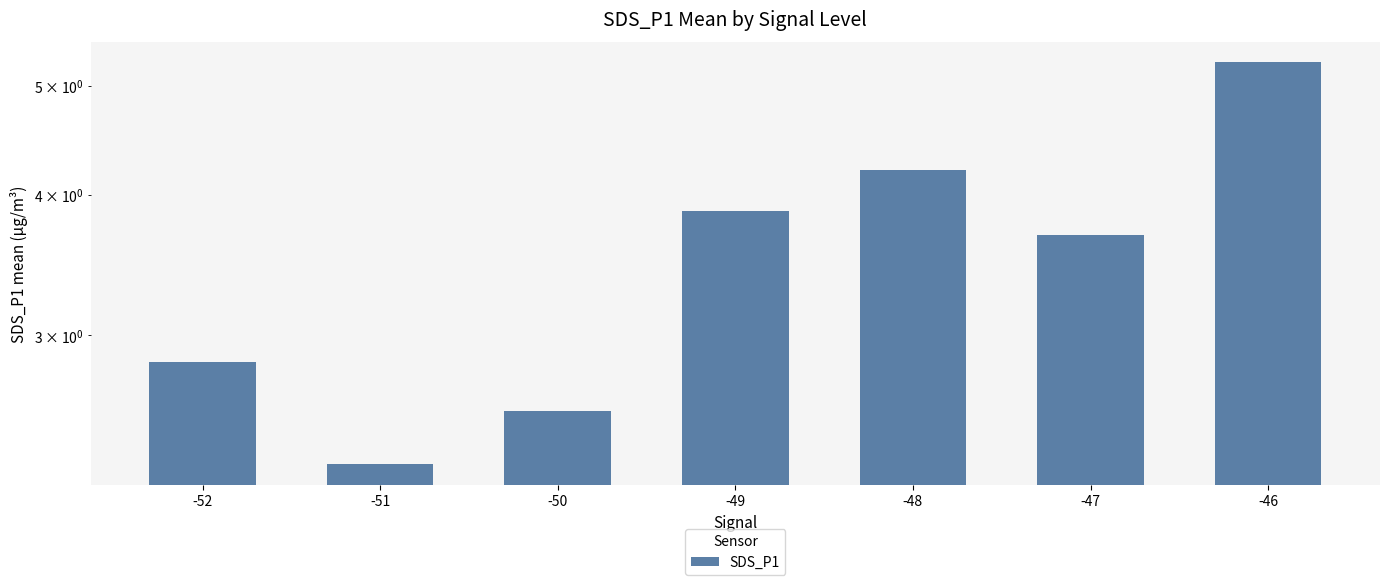

Reading left to right, what are all the values shown in this chart?

2.8	2.3	2.6	3.9	4.2	3.7	5.2